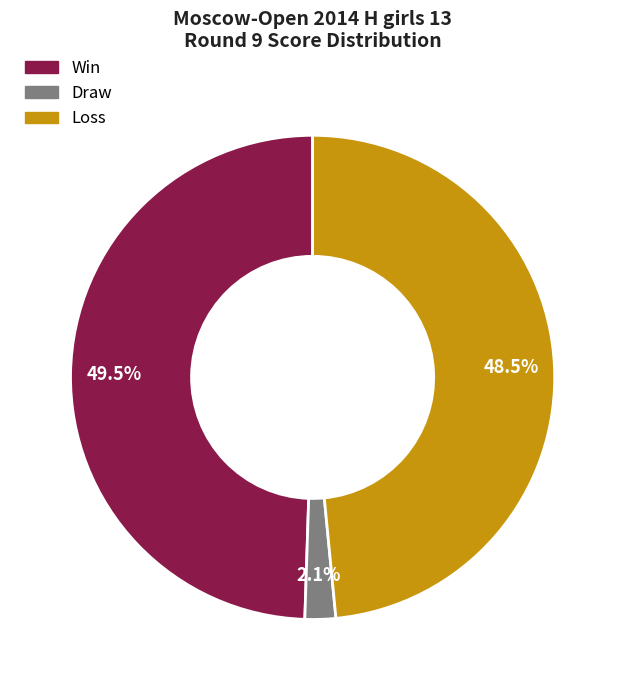

Does any single category account for the majority?

No